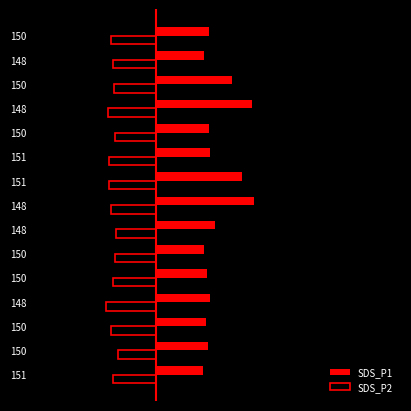

Reading right to left, transcribe all the data shown in this chart.

SDS_P1: 2.4	2.2	3.5	4.4	2.4	2.5	4.0	4.5	2.7	2.2	2.3	2.5	2.3	2.4	2.2
SDS_P2: -2.1	-2.0	-1.9	-2.2	-1.9	-2.2	-2.2	-2.1	-1.9	-1.9	-2.0	-2.3	-2.1	-1.8	-2.0